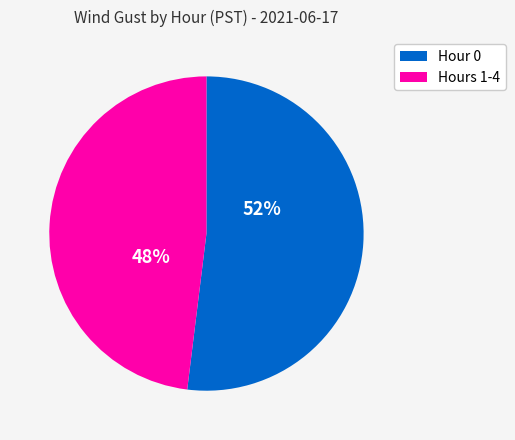

To the nearest percent, what is the average slice percentage?

50%